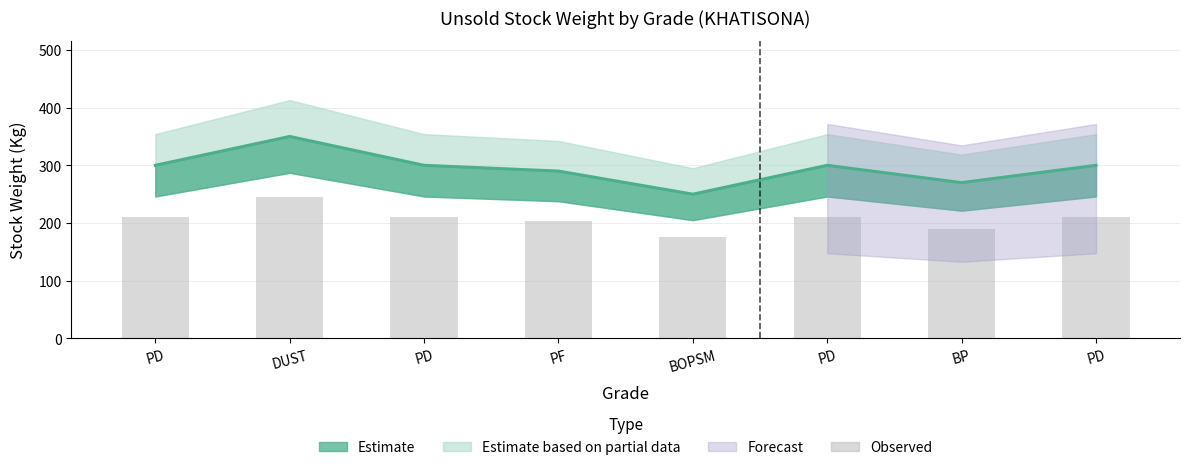

What is the label of the 6th bar from the right?

PD